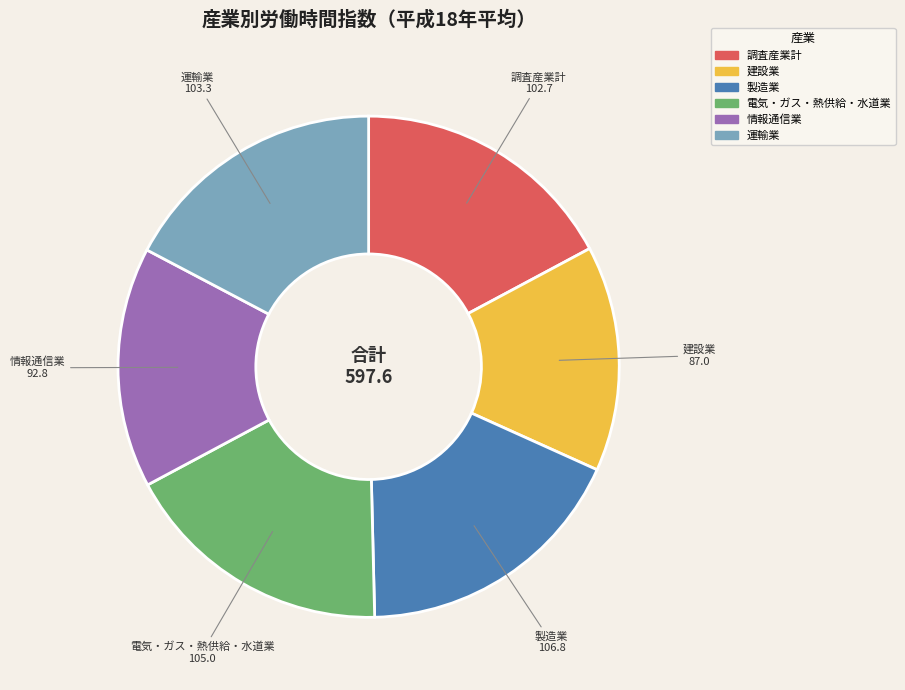

What is the ratio of the value at 建設業 to the value at 運輸業?

0.8